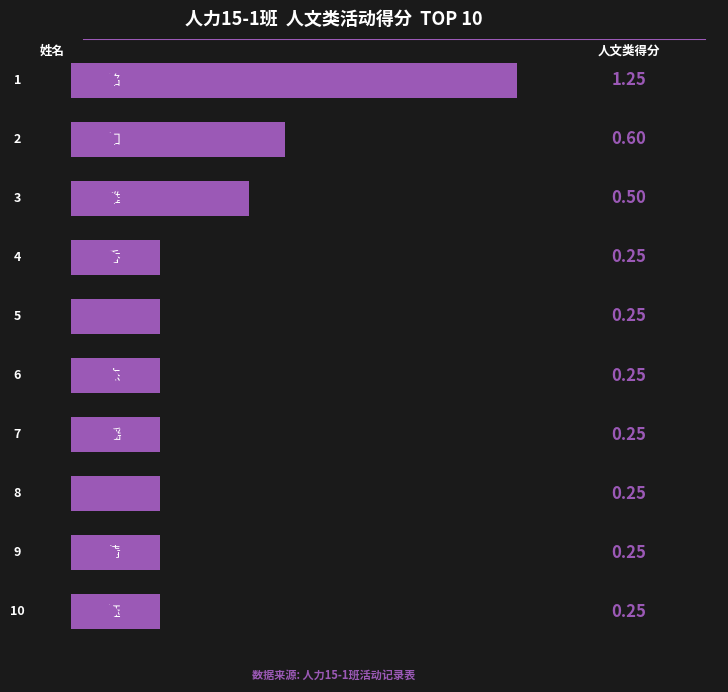

What is the difference between the maximum and minimum values?

1.0